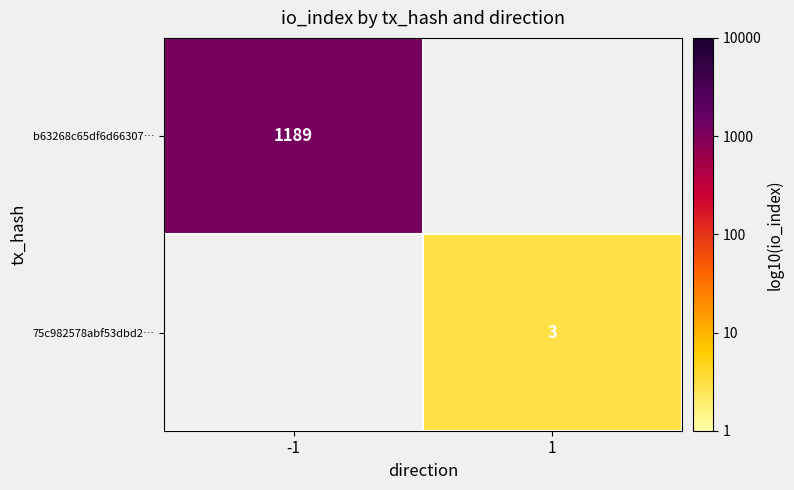

Which series has the largest range (max minus min)?

b63268c65df6d66307…